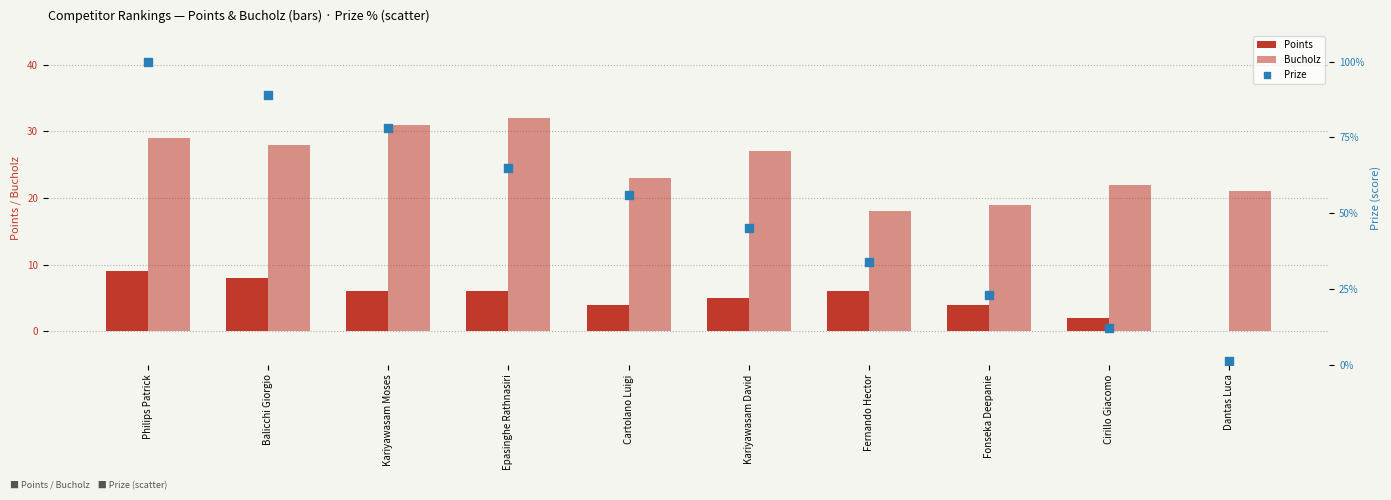

Is the value of Bucholz at Fernando Hector greater than the value of Prize at Balicchi Giorgio?

No